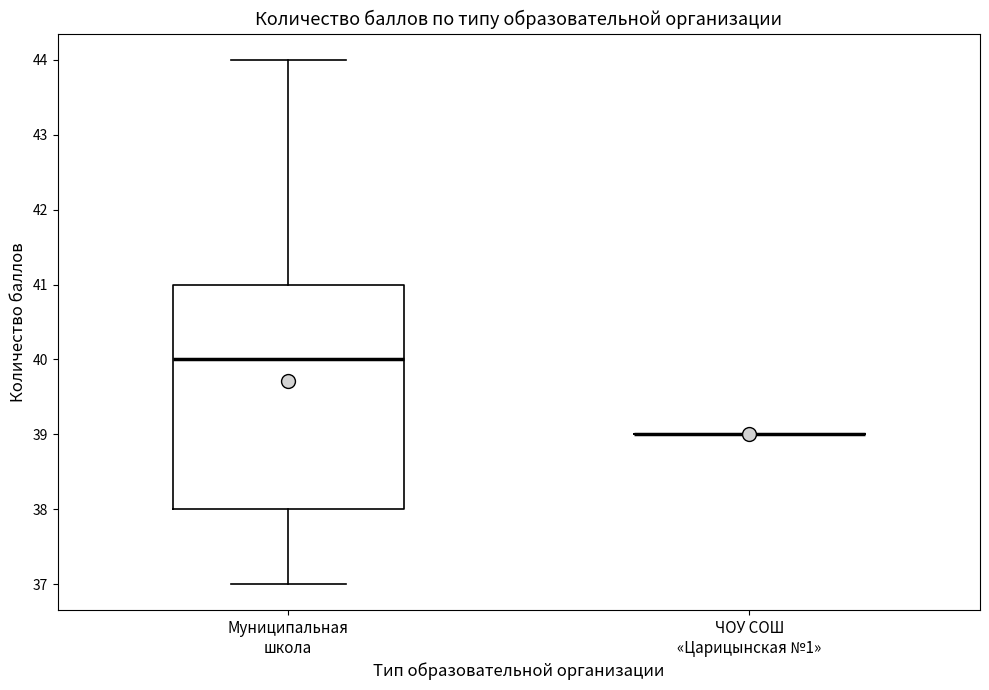

Reading left to right, read every box against the y-axis: the position of its median line, the range the box covers, and the ends of its whiskers. The values are not printed on the chart, so give them approximately, as read against the axis.

Муниципальная школа: median 40, box 38 to 41, whiskers 37 to 44
ЧОУ СОШ «Царицынская №1»: box collapsed to a line at 39, whiskers 39 to 39